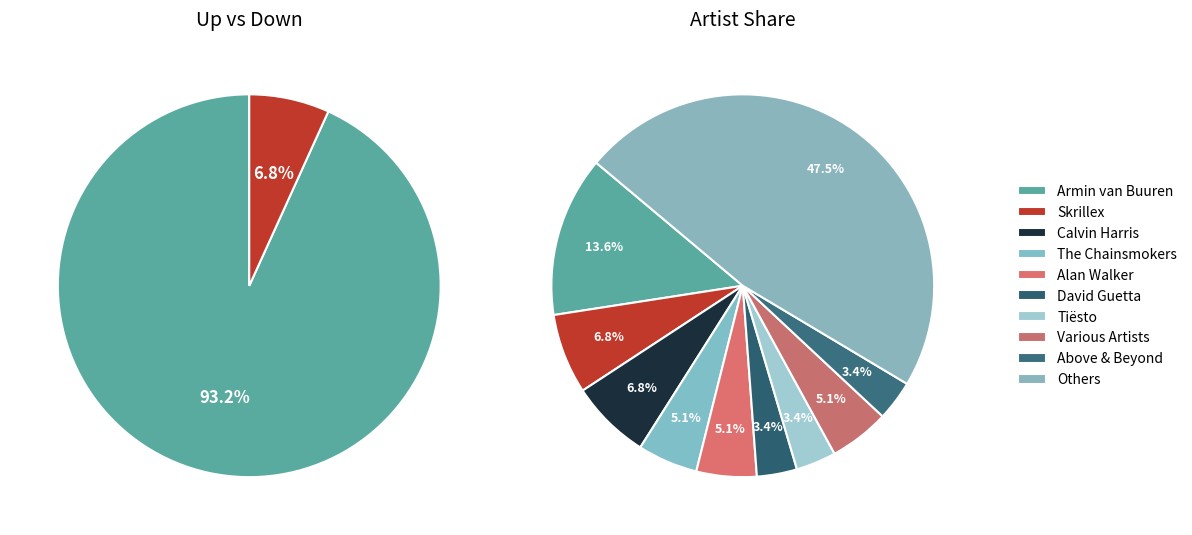

To the nearest percent, what is the combined percentage of up and down?

100%